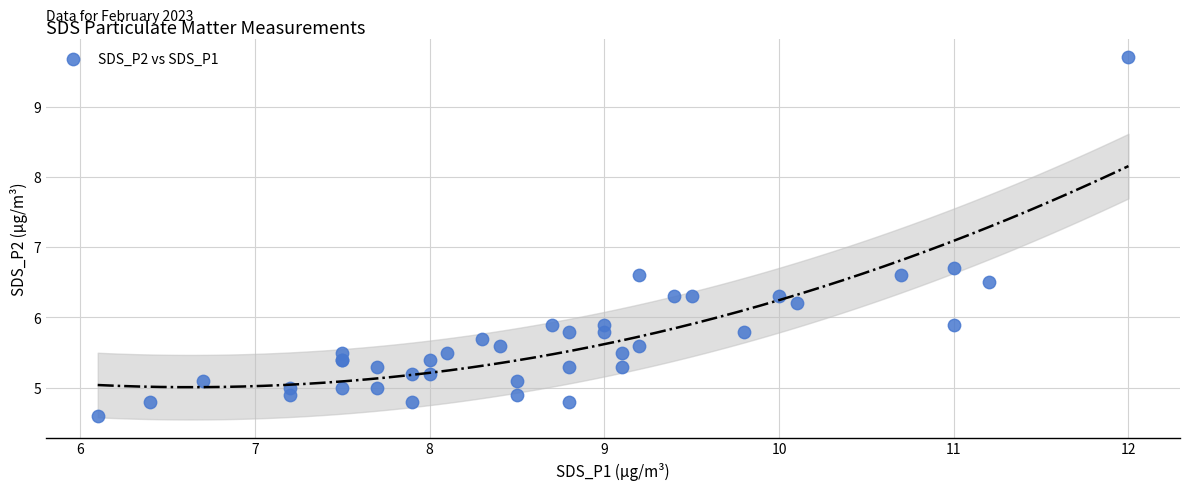

What Y value in the scatter plot is closest to 7?

6.7